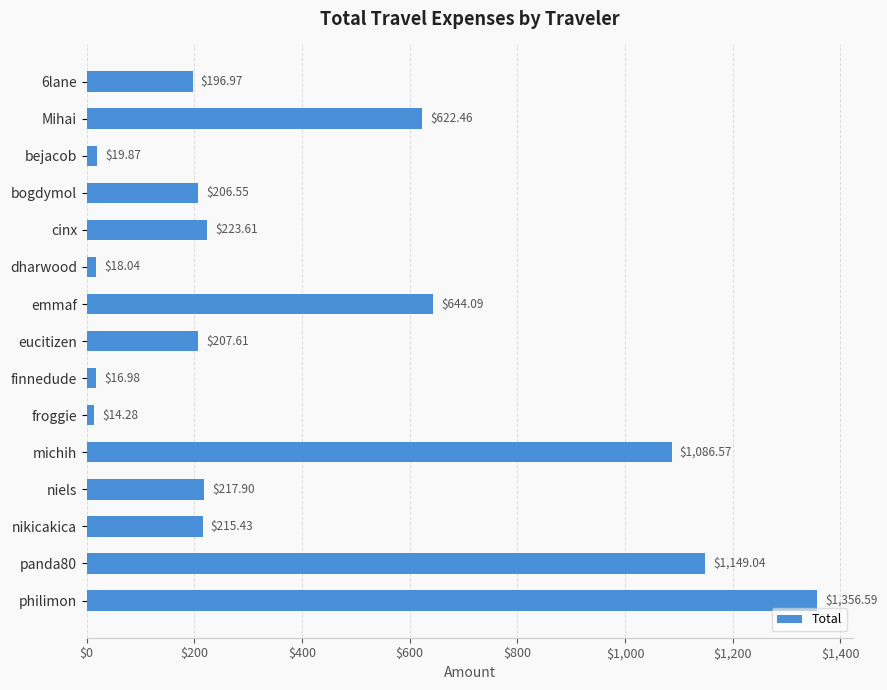

Does the chart contain stacked bars?

No